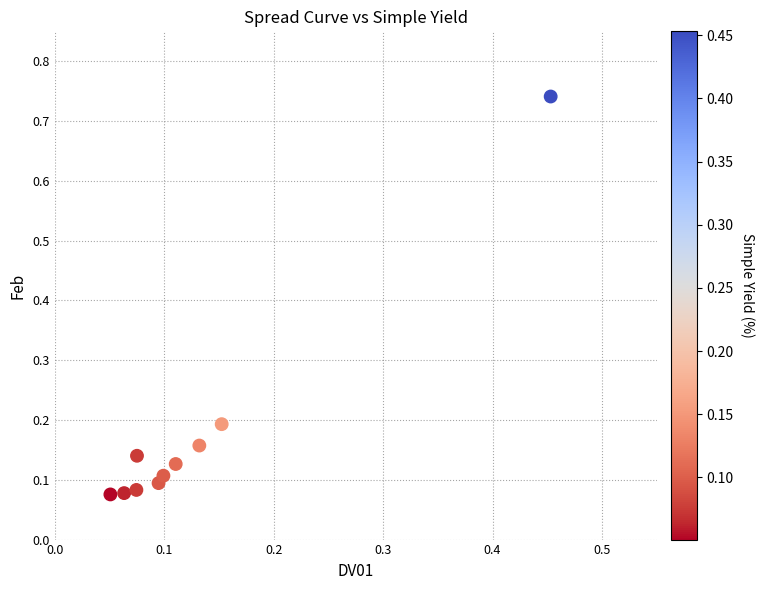

What is the range of X values (max minus min)?

0.4